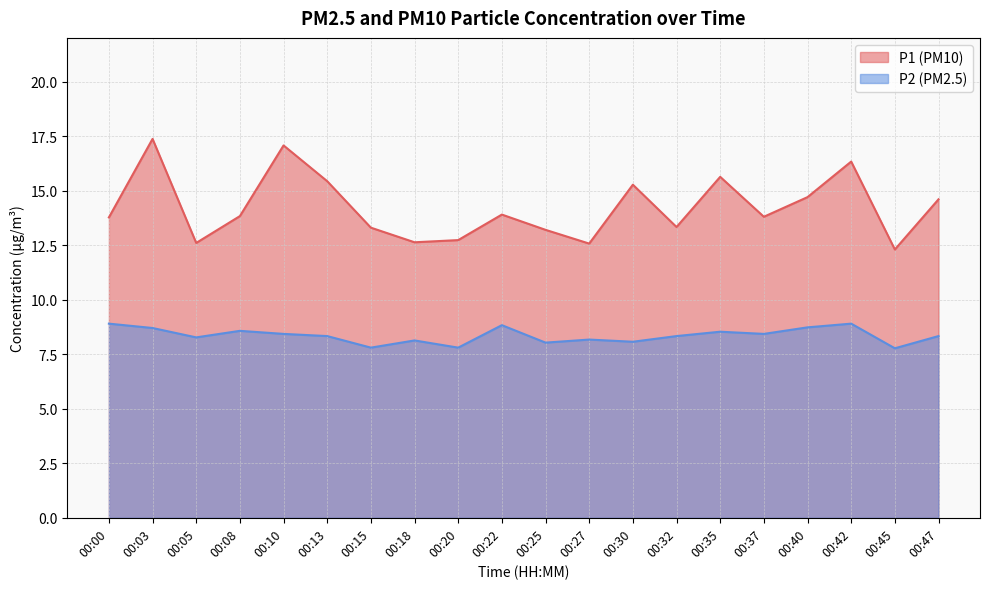

At how many categories does at least one series exceed 9?

20